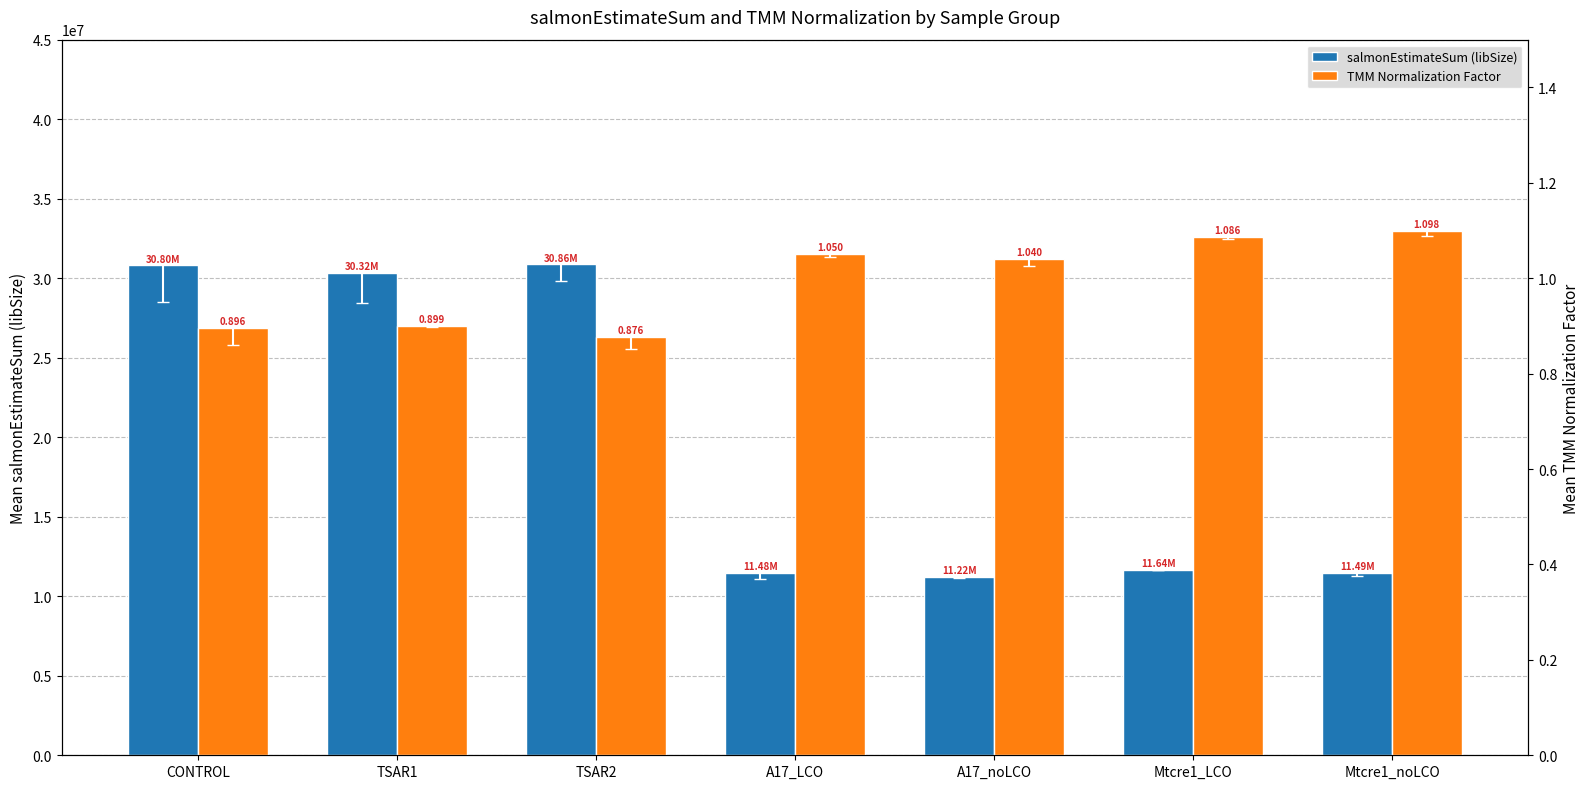

Reading right to left, list all the values displayed in this chart.

salmonEstimateSum (libSize): 11492615.3	11640286.3	11218117.7	11483919.3	30864562.9	30315161.1	30804918.5
TMM Normalization Factor: 1.1	1.1	1.0	1.1	0.9	0.9	0.9